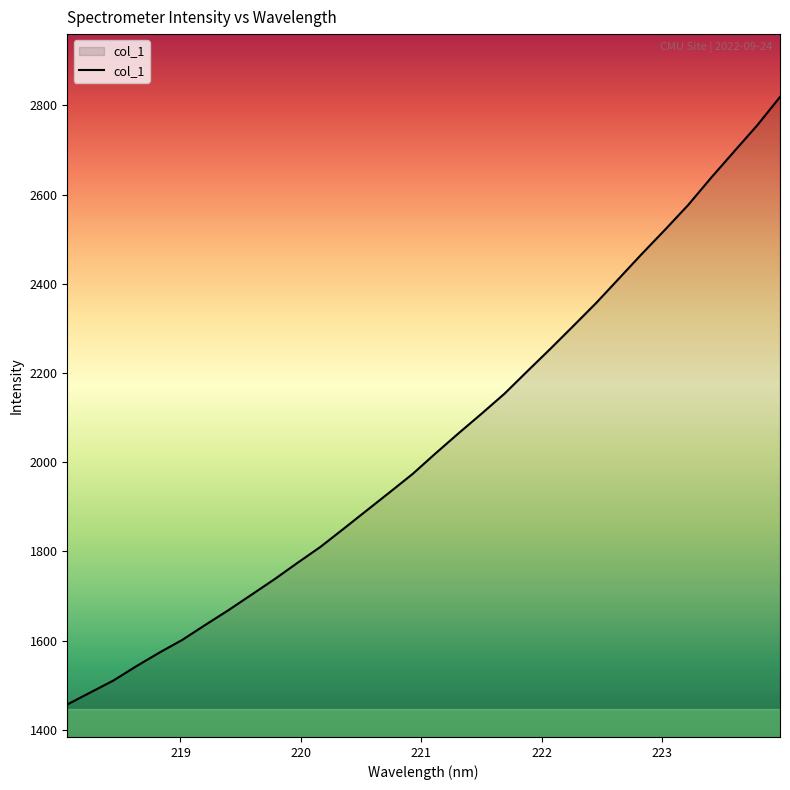

True or false: the data has more than 2 interior local peaks.

False